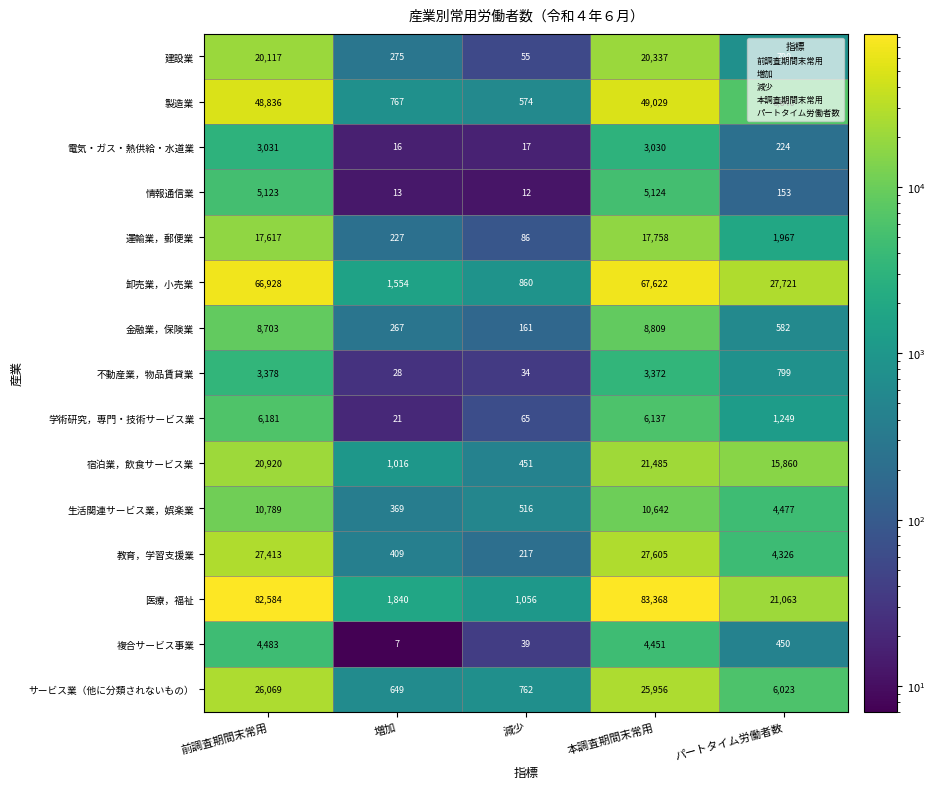

How many categories are shown in the chart?

5